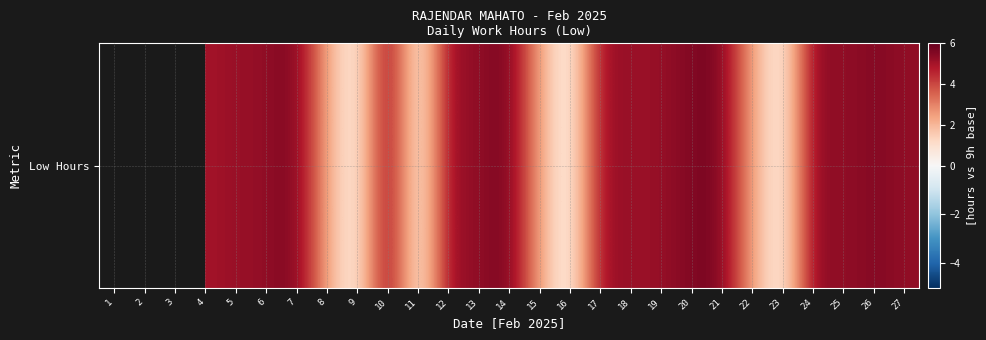

Which has a higher value, 22 or 4?

4